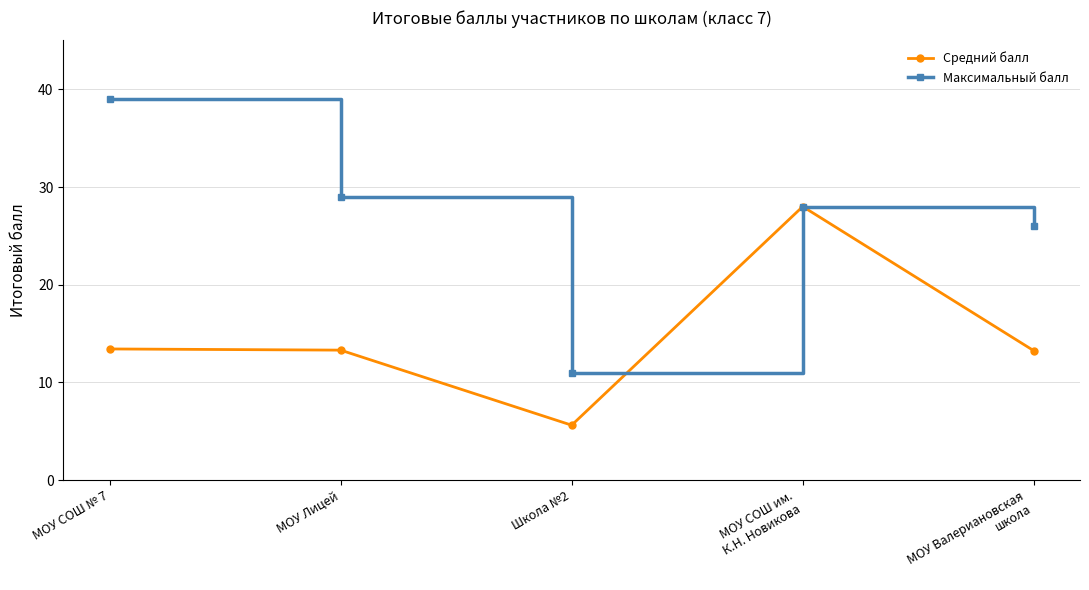

Is it true that Средний балл equals 13.3 at МОУ Лицей?

True